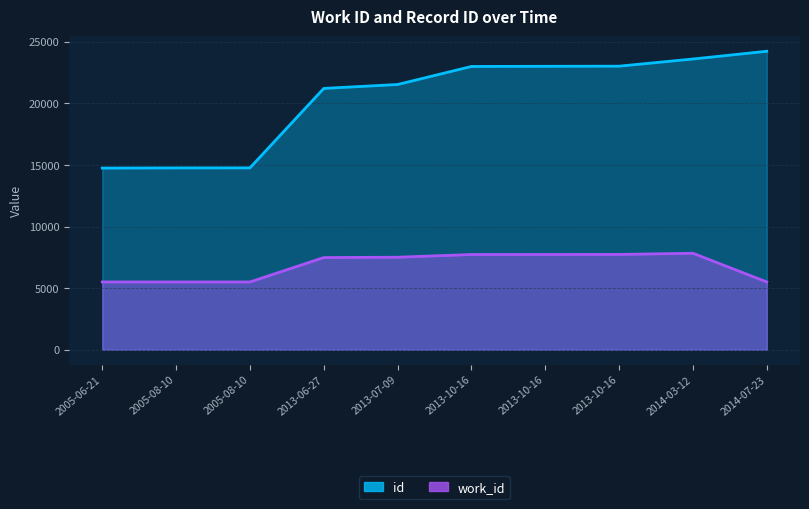

Is it true that id equals 23030 at 2013-10-16?

True